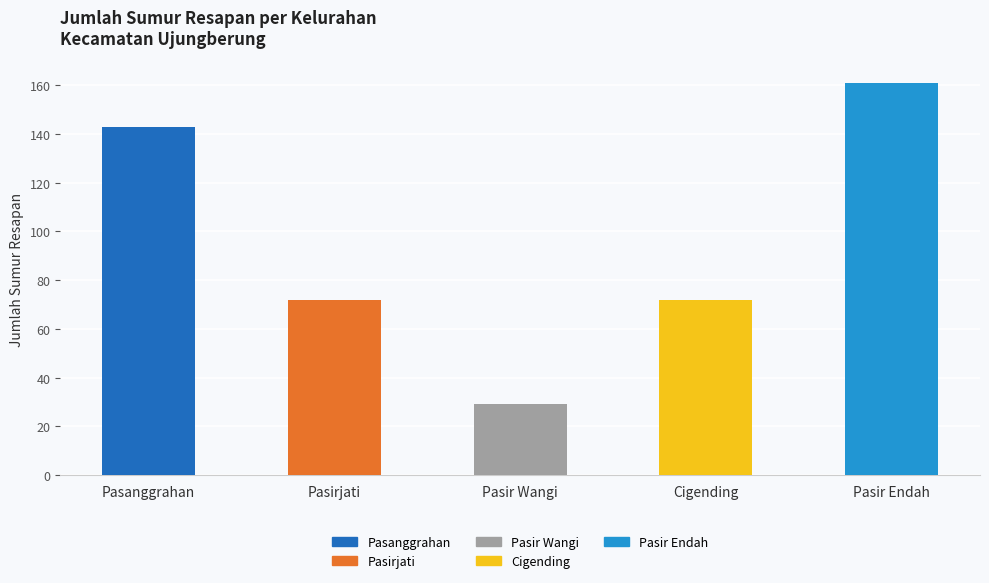

What is the label of the 3rd bar from the left?

Pasir Wangi